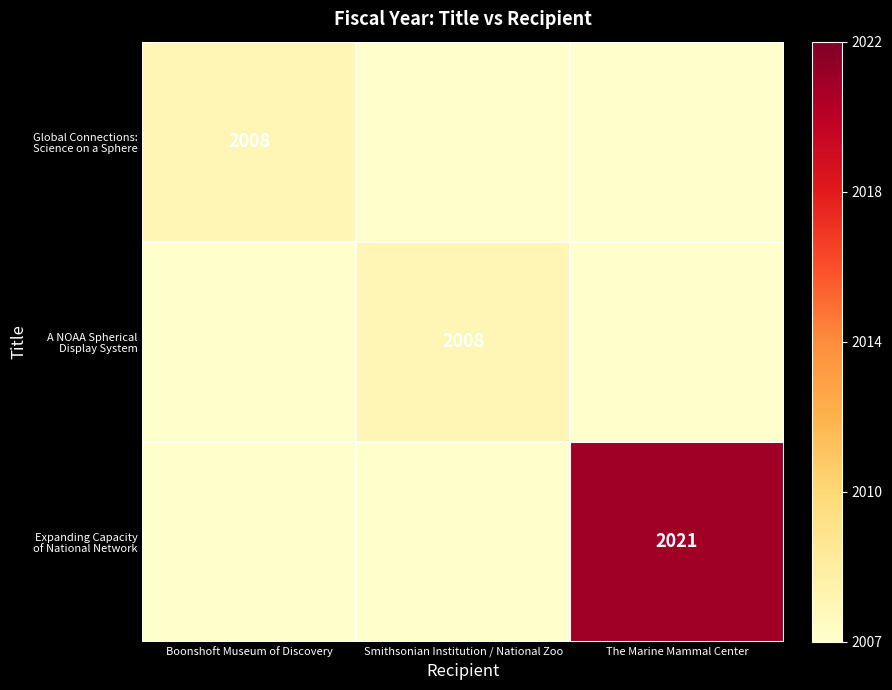

Which series changed the most between Smithsonian Institution / National Zoo and The Marine Mammal Center?

Expanding Capacity of National Network